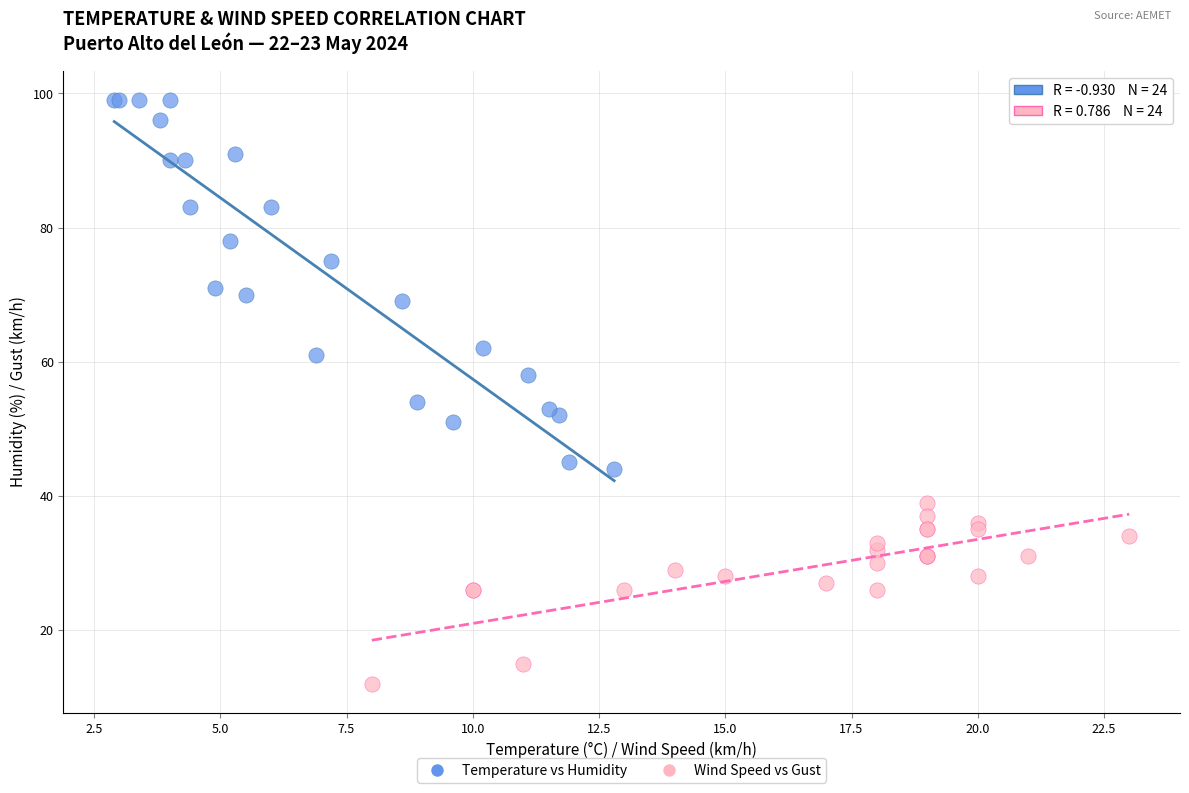

What are all the series names shown in the legend?

Temperature vs Humidity, Wind Speed vs Gust